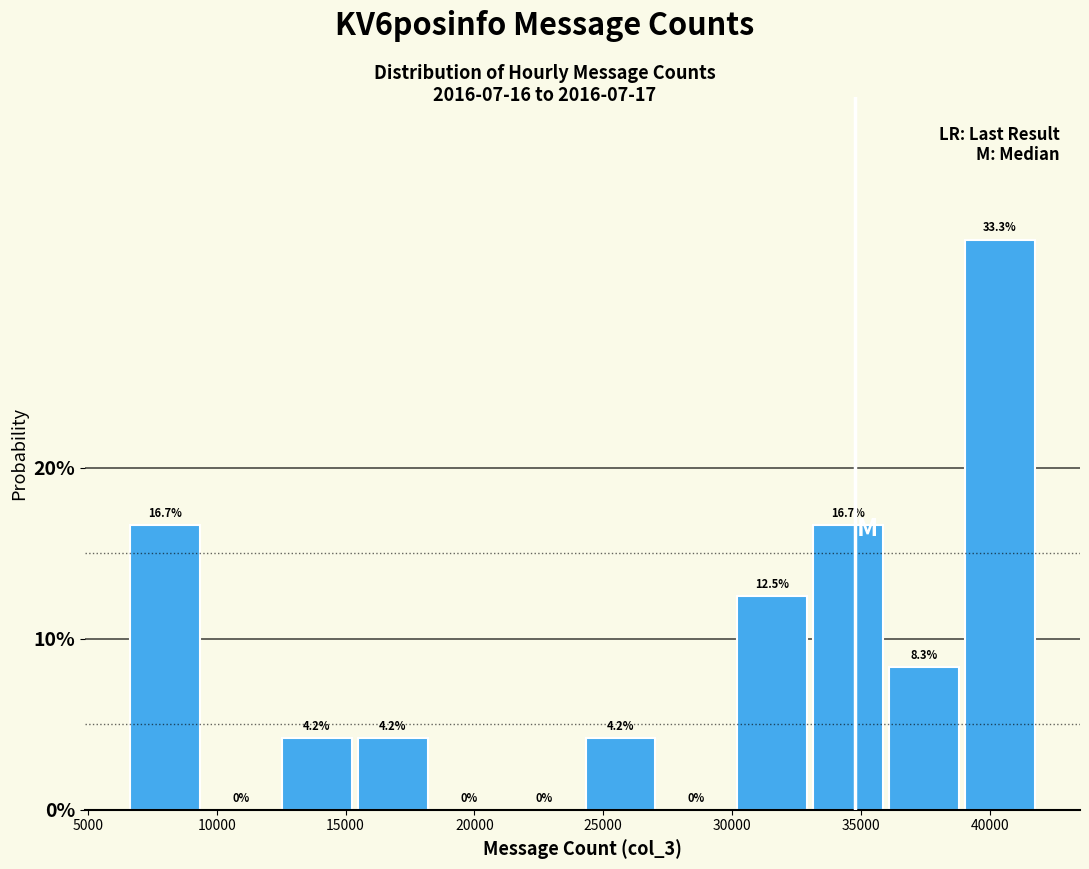

Reading left to right, transcribe this chart: for each bar, give the range it covers on the x-axis and its height. The bar edges are not printed on the chart, so give them approximately, as read against the axis.

6500 to 9500: 16.7
9500 to 12500: 0.0
12500 to 15500: 4.2
15500 to 18500: 4.2
18500 to 21500: 0.0
21500 to 24000: 0.0
24000 to 27000: 4.2
27000 to 30000: 0.0
30000 to 33000: 12.5
33000 to 36000: 16.7
36000 to 39000: 8.3
39000 to 42000: 33.3